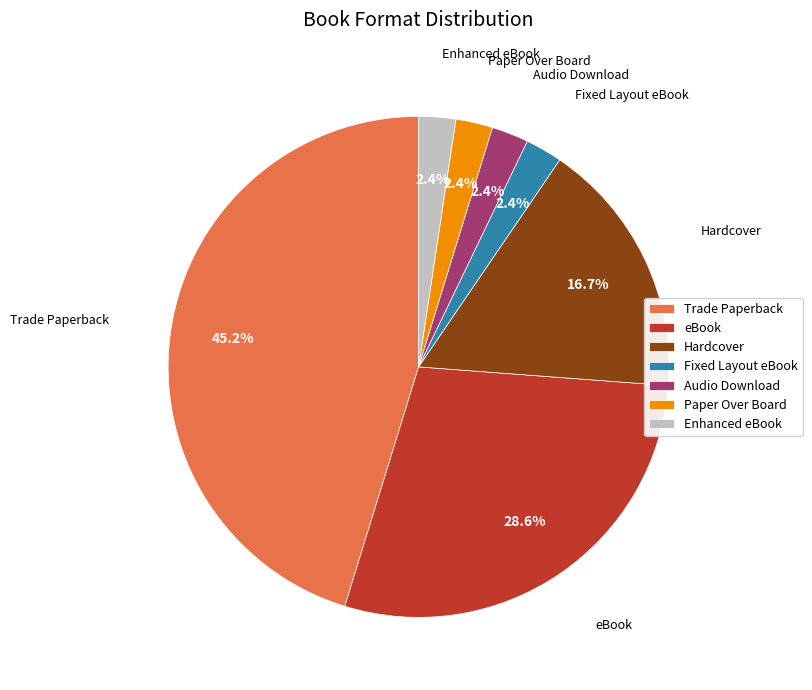

Is there a majority slice in this chart?

No